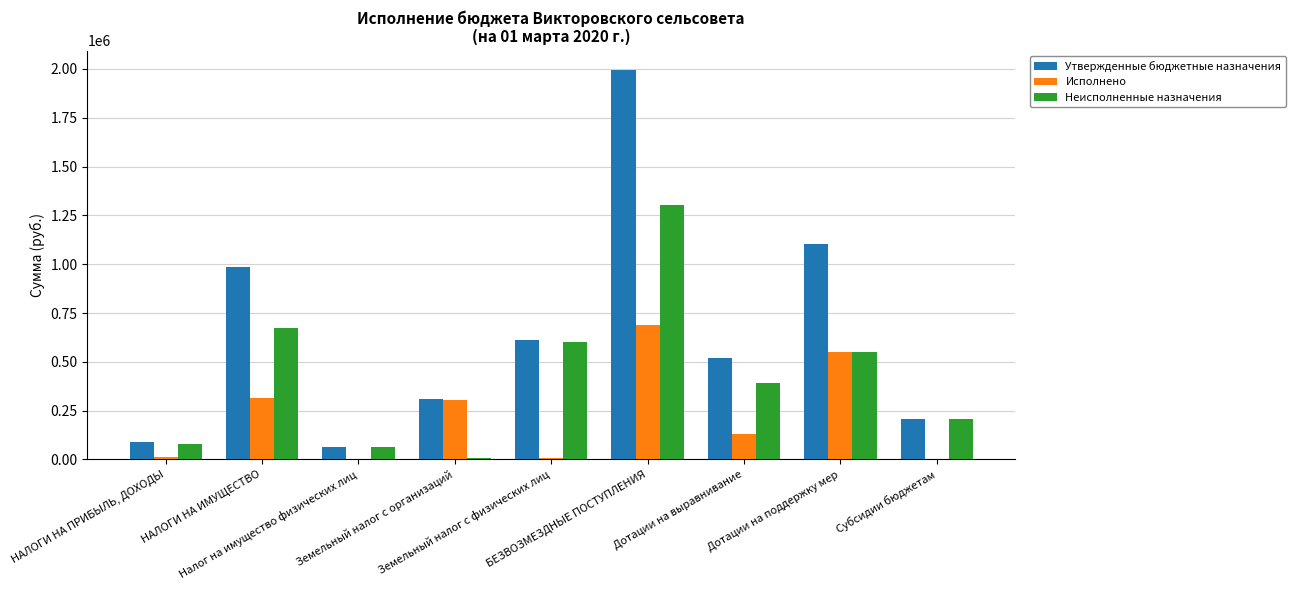

Which series has the largest total across all categories?

Утвержденные бюджетные назначения